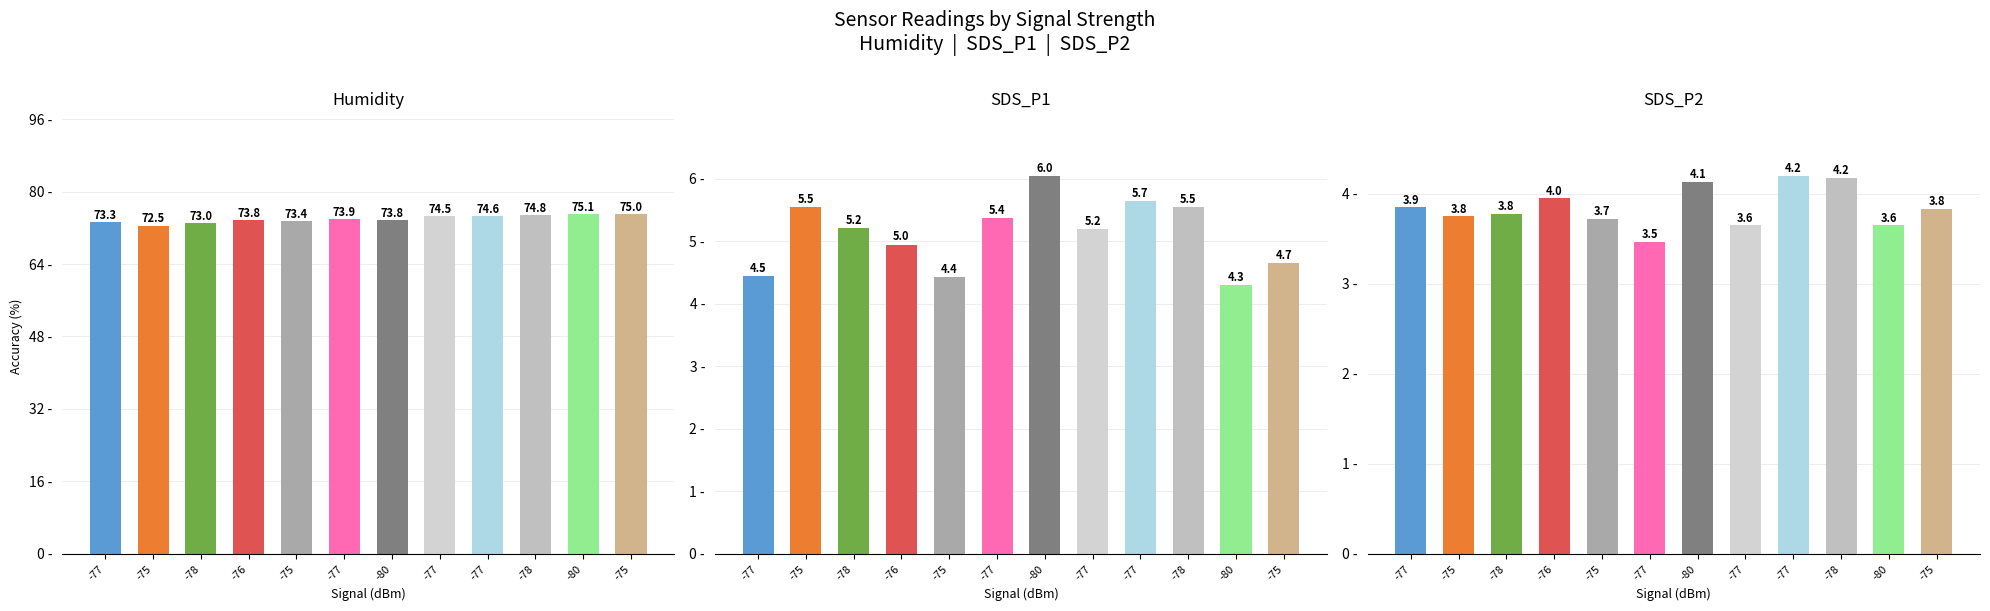

Is the value of SDS_P1 at -75 greater than the value of SDS_P2 at -76?

Yes